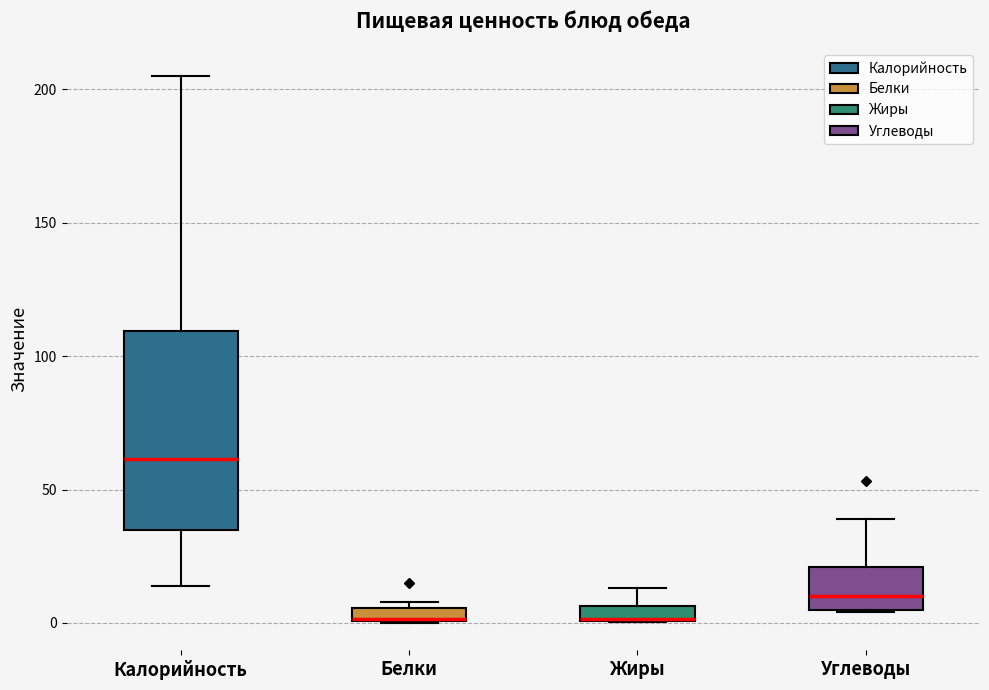

Which box is the tallest, from its lower edge to its upper edge?

Калорийность